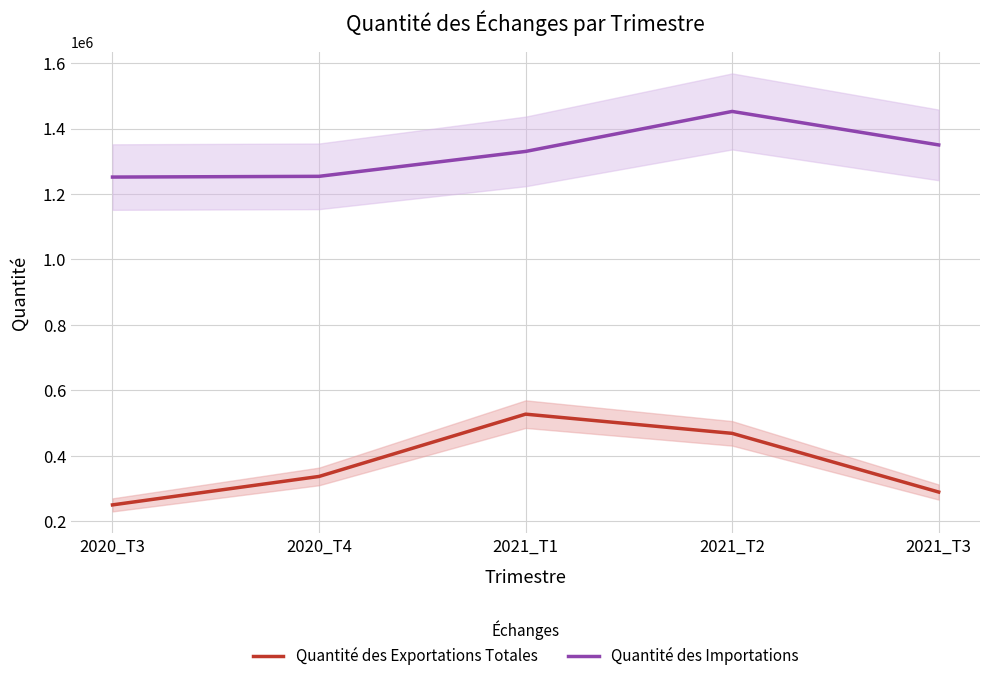

How many lines are shown in the chart?

2